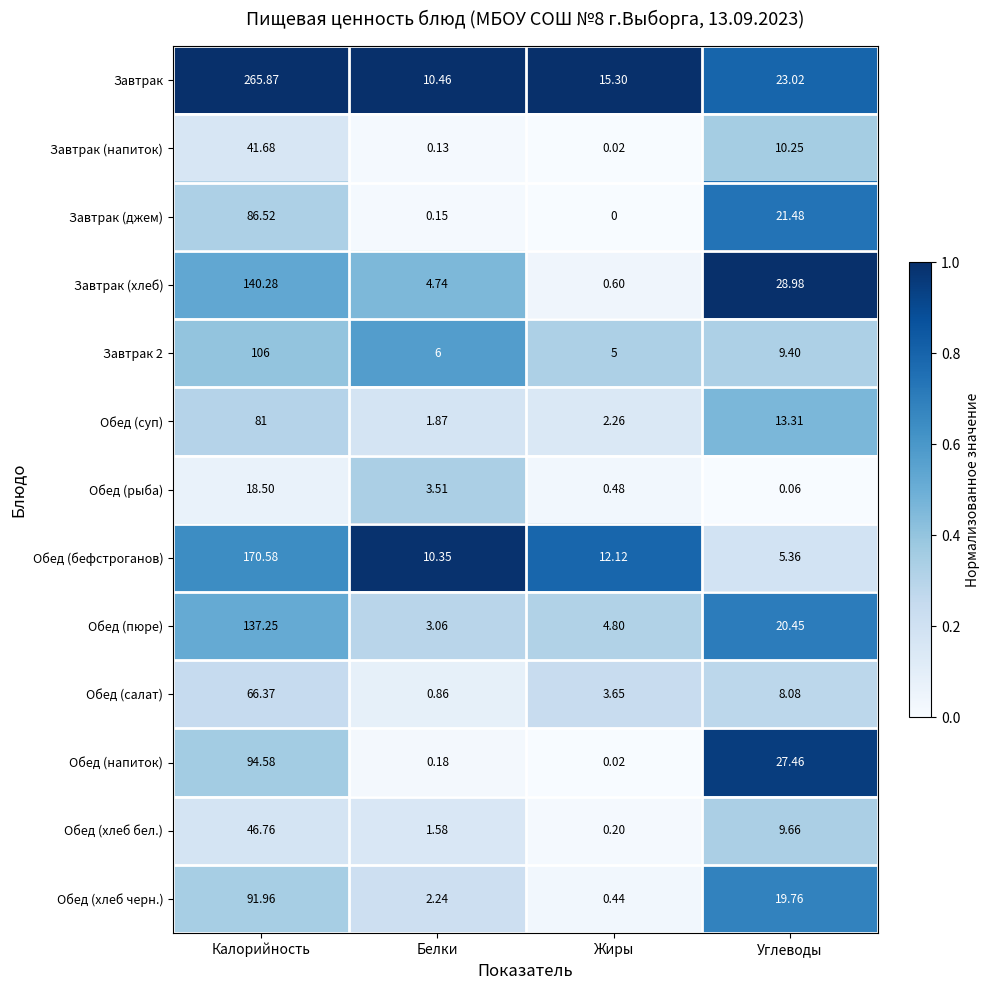

Between Белки and Жиры, which series saw the biggest shift?

Завтрак